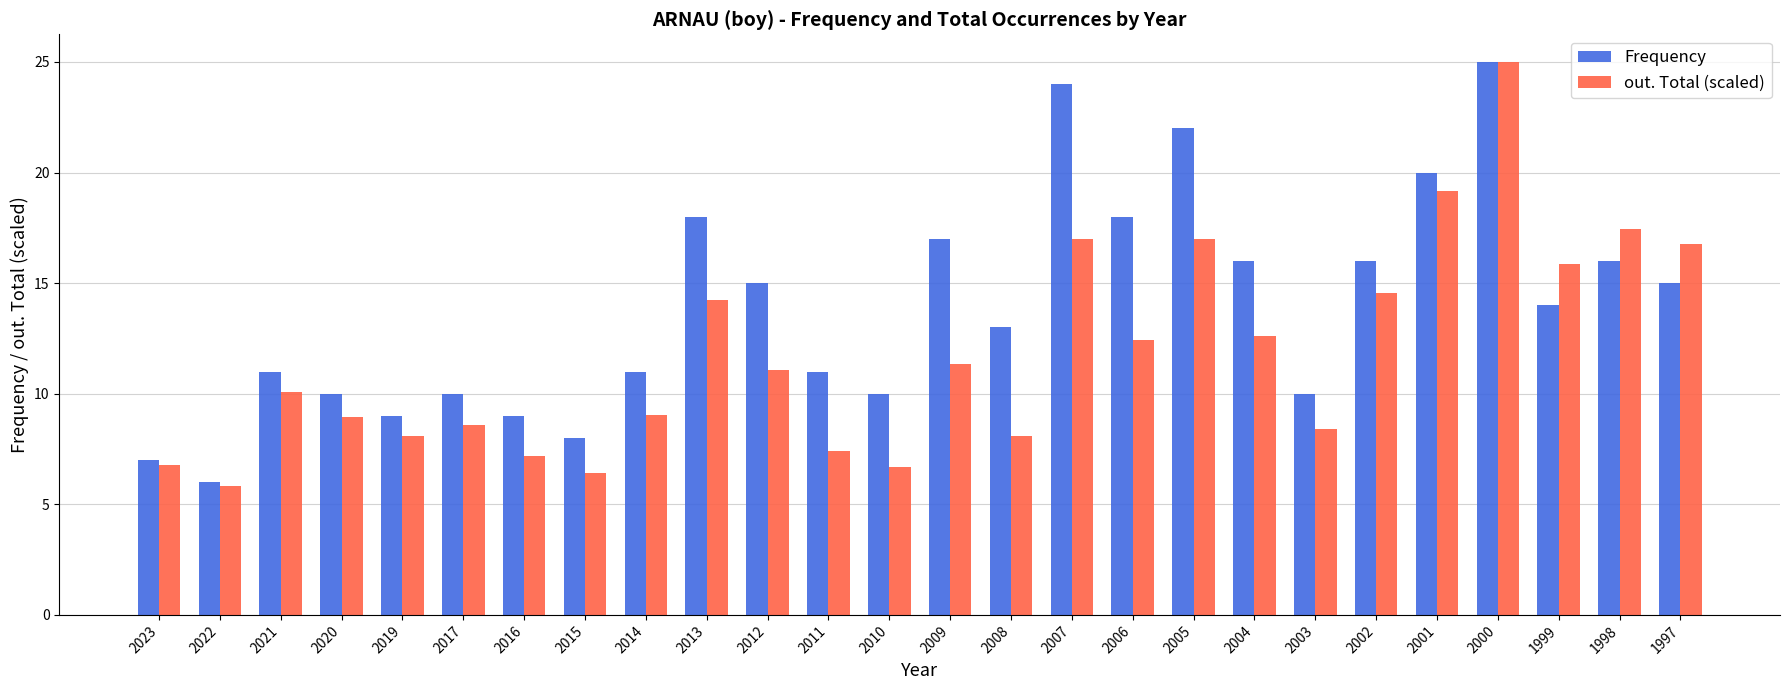

What are all the series names shown in the legend?

Frequency, out. Total (scaled)